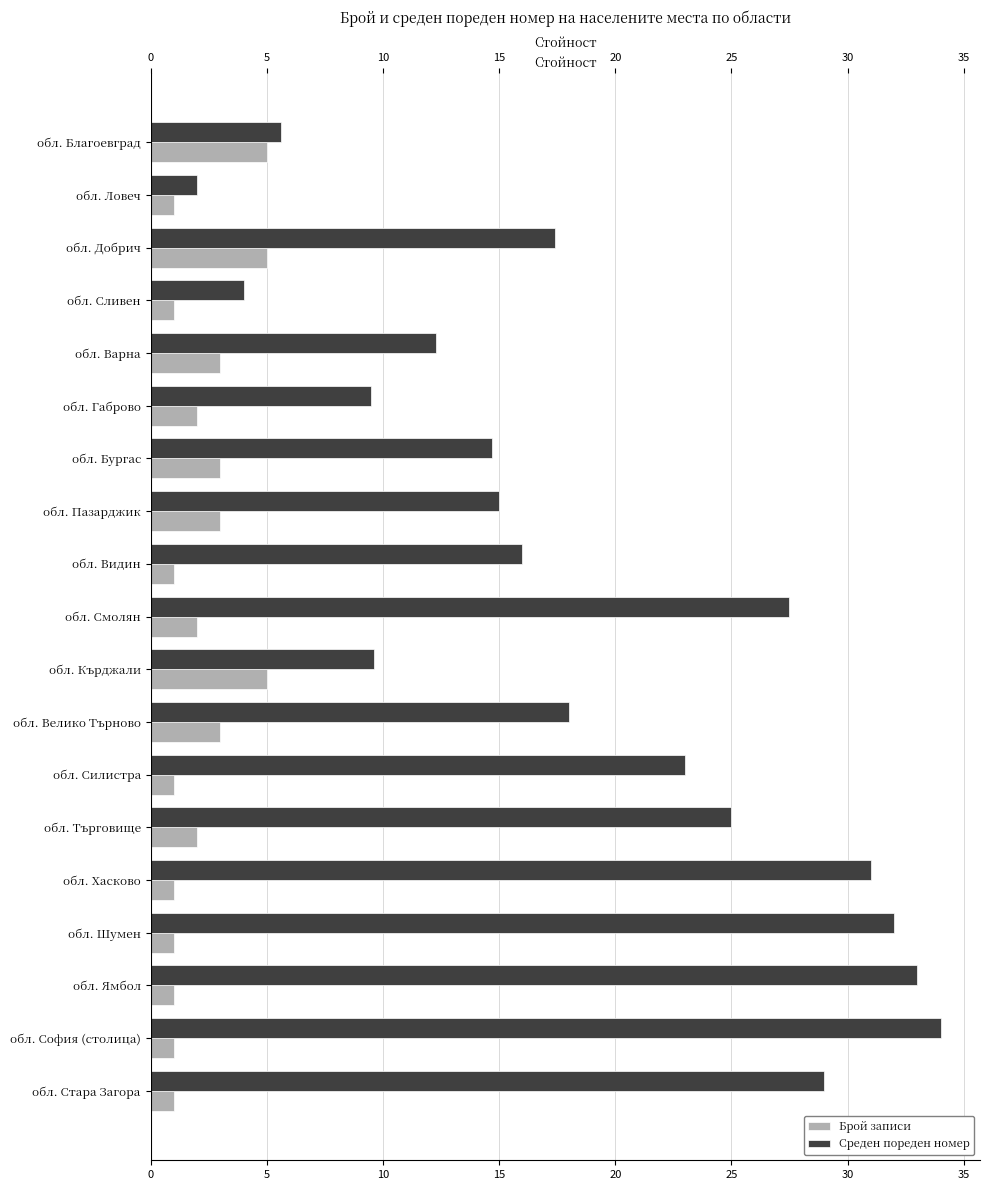

What is the value of the Среден пореден номер bar at the 17th from the left?

33.0